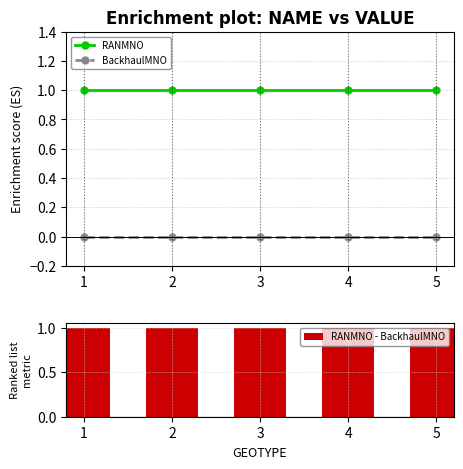

Between 1 and 3, which series saw the biggest shift?

RANMNO